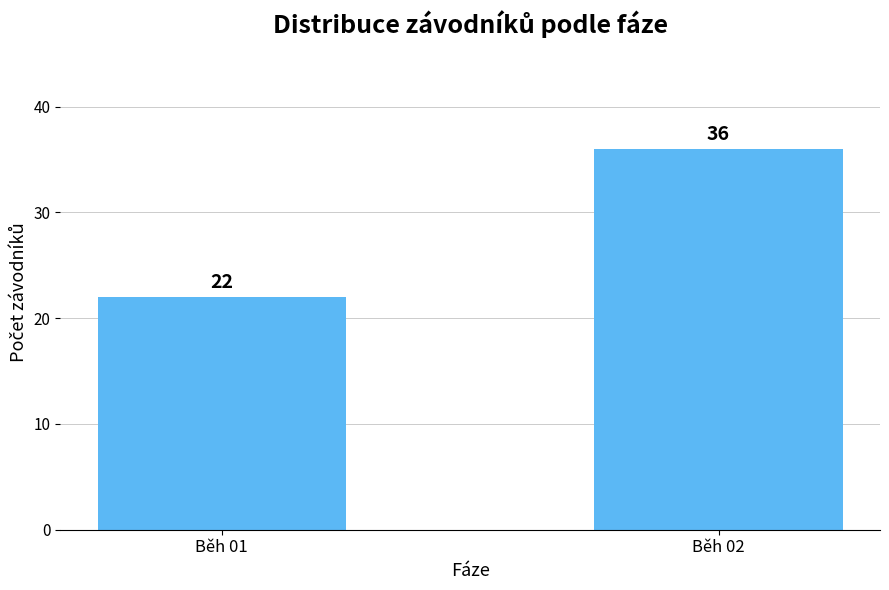

How many distinct data groups are displayed?

1